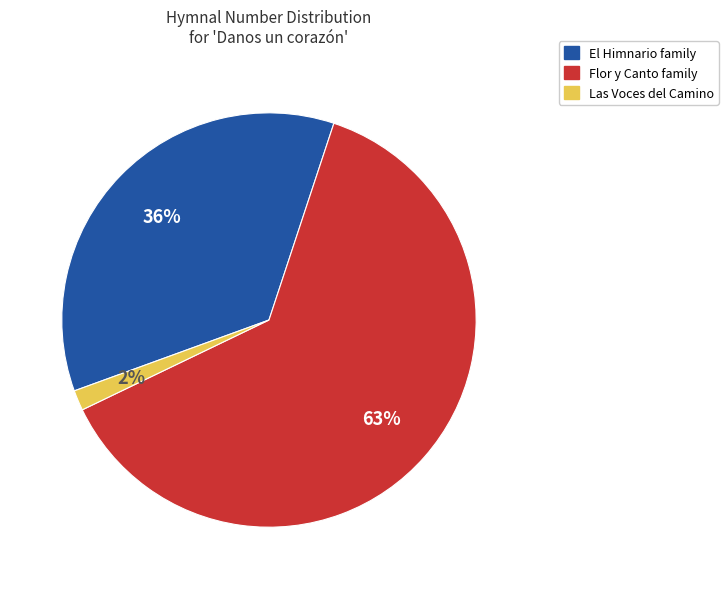

To the nearest percent, what is the average slice percentage?

33%